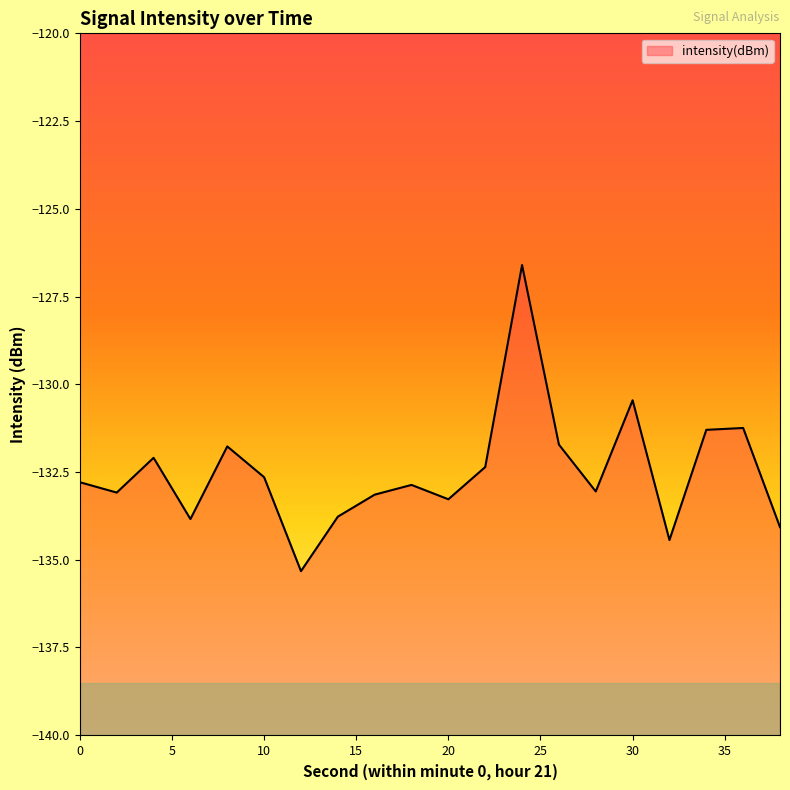

Between 34 and 28, which is larger?

34